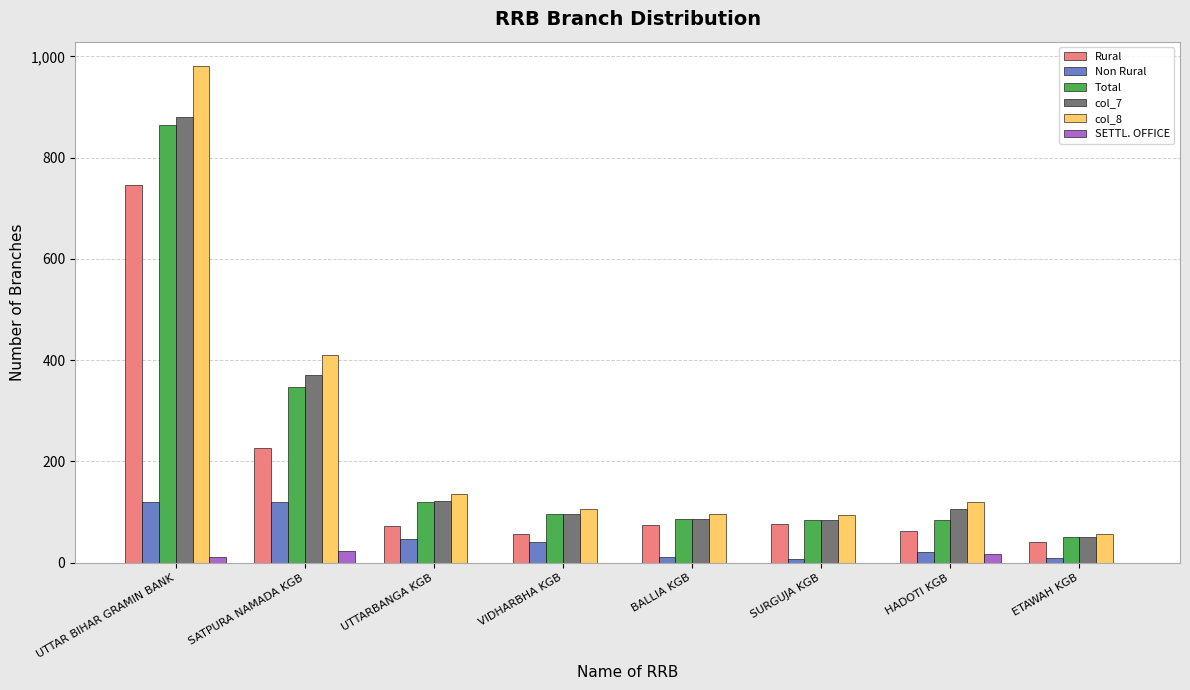

At which category is the sum across all series the highest?

UTTAR BIHAR GRAMIN BANK